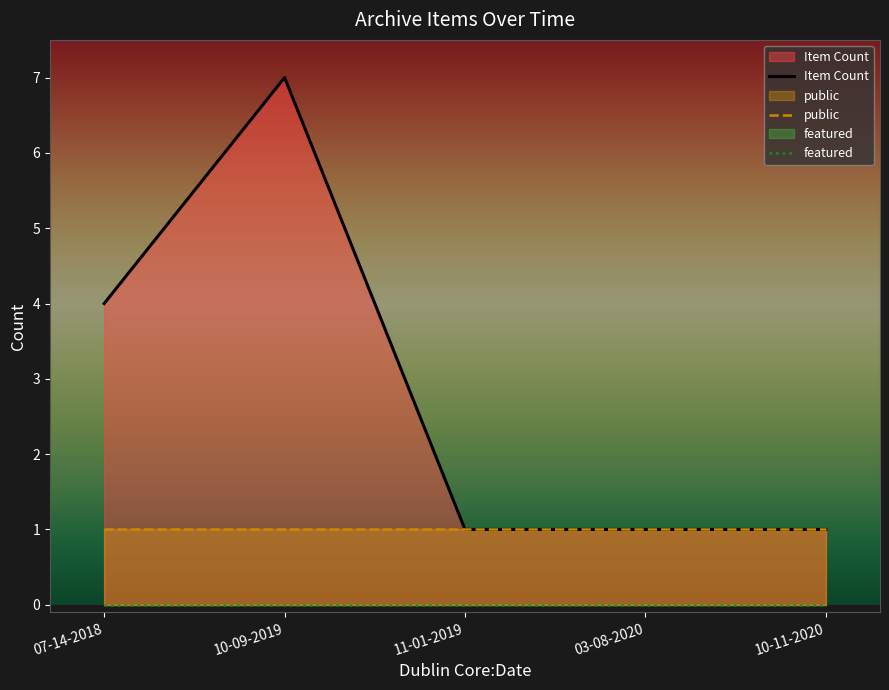

At how many categories does at least one series exceed 0?

5